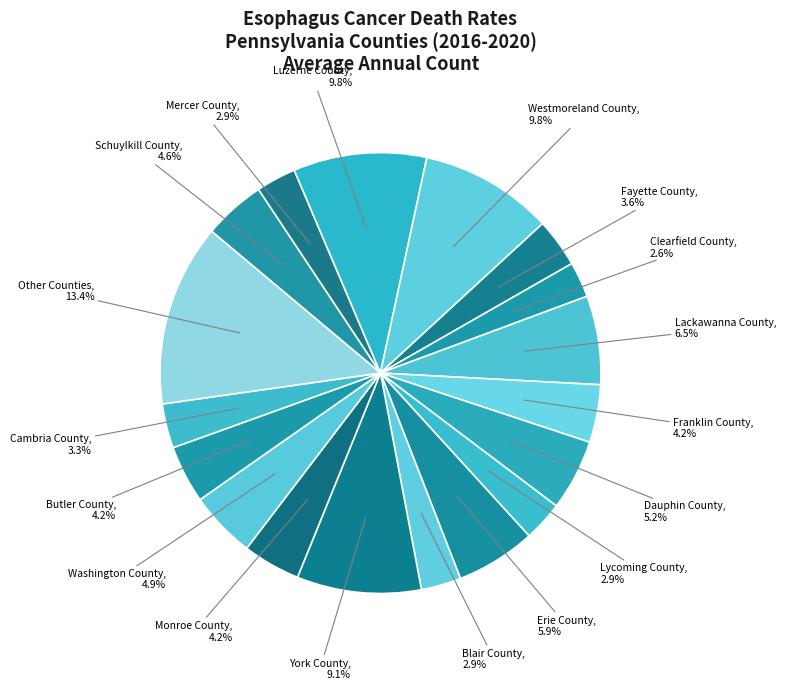

Does Luzerne County account for over 50% of the chart?

No